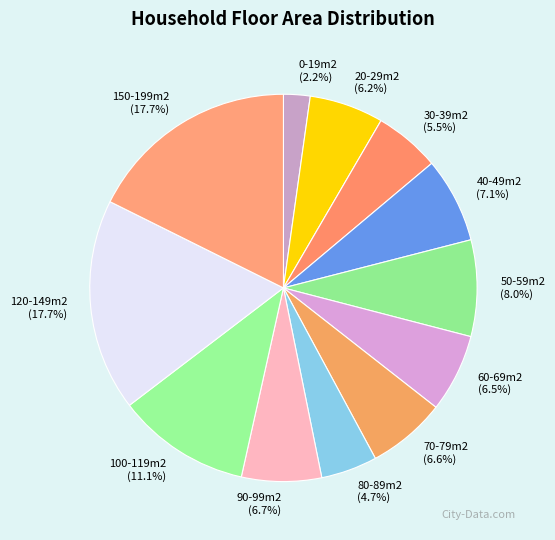

Does 80-89m2 represent more than half of the total?

No